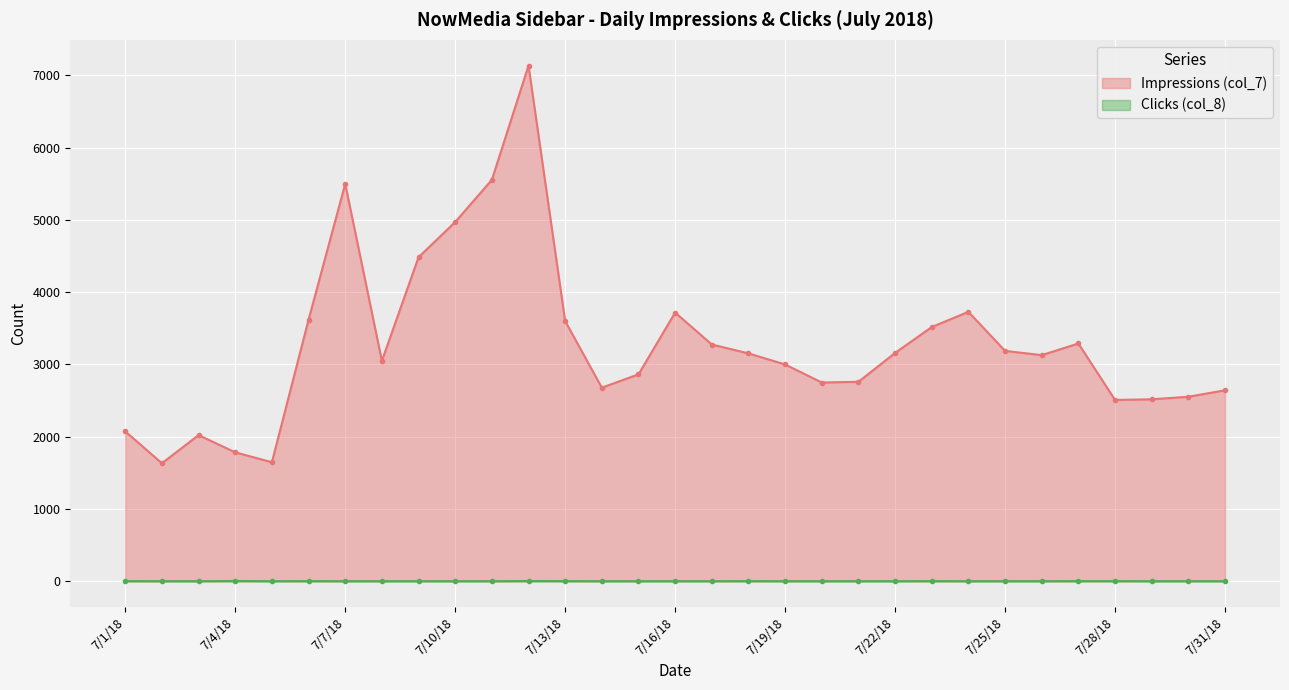

True or false: Clicks (col_8) and Impressions (col_7) intersect in this chart.

False